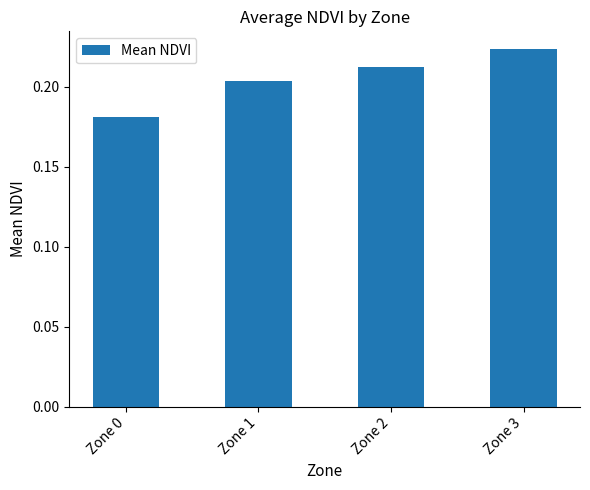

Where is the data nearest to the value 0?

Zone 0